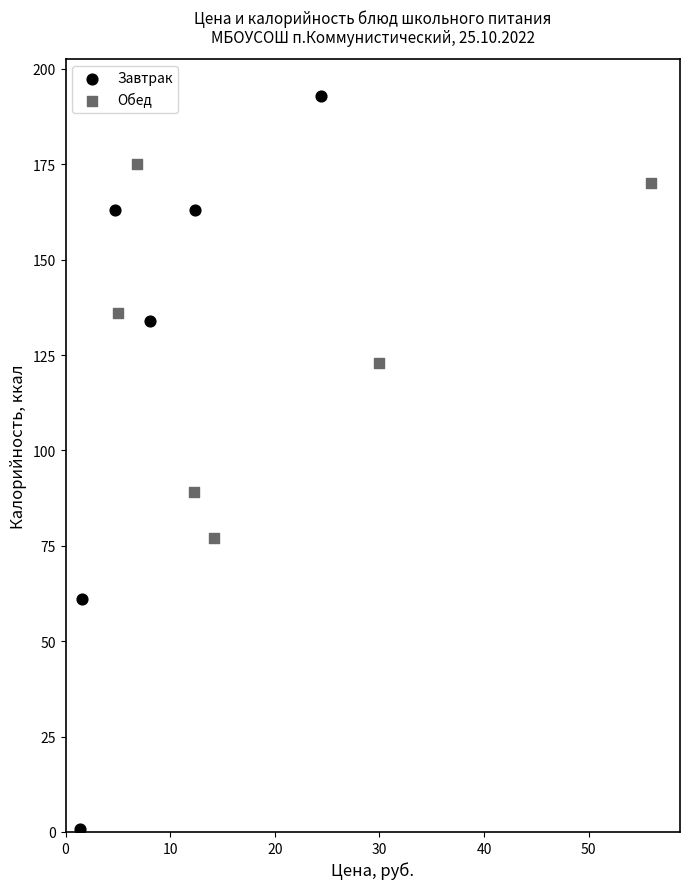

Which series reaches the maximum Y coordinate?

Завтрак